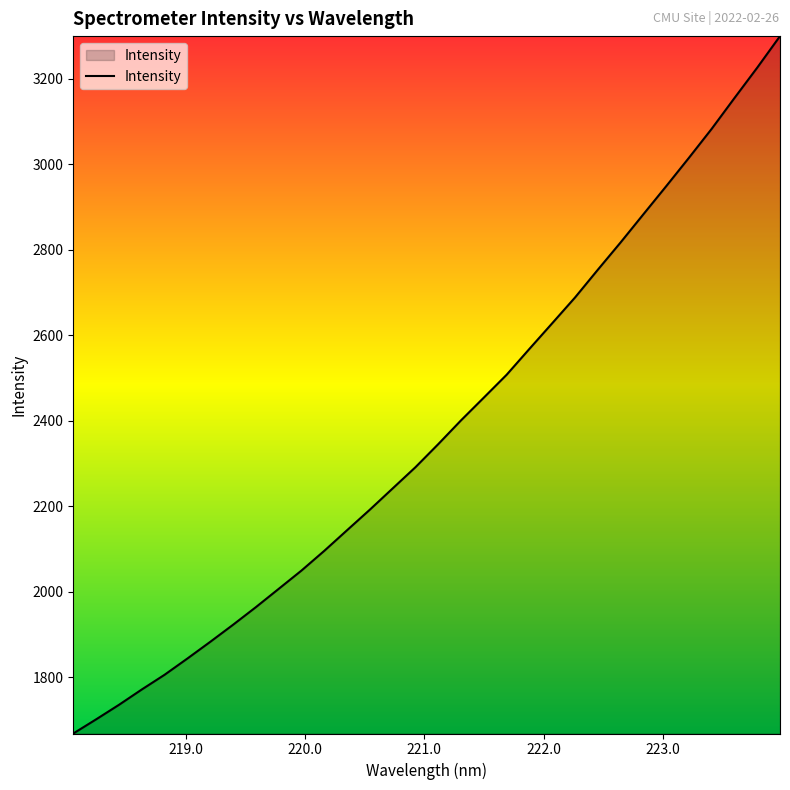

What is the greatest value displayed?

3299.8